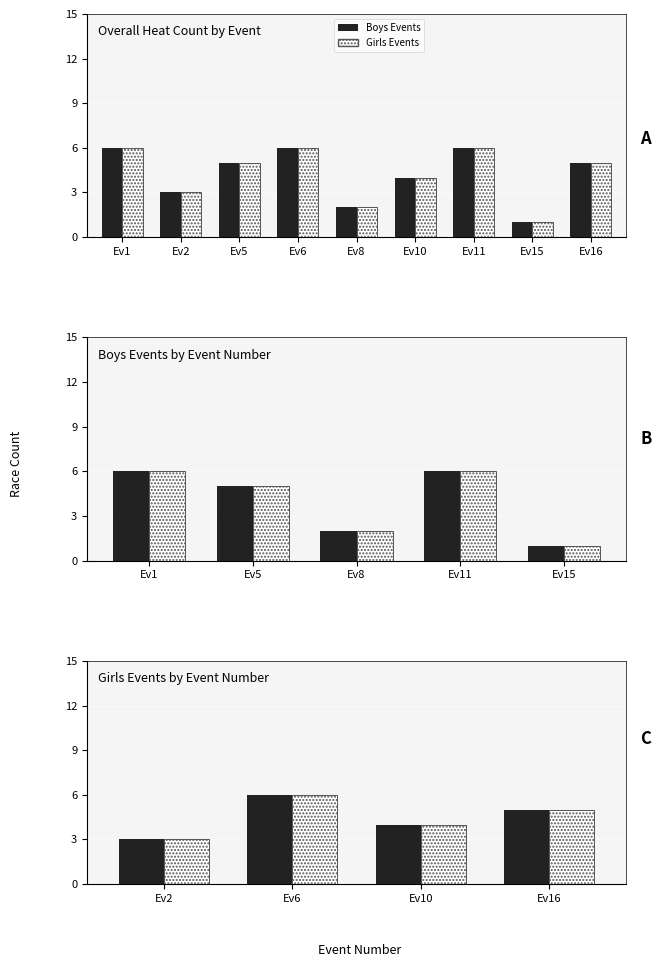

How many values in the Heat Count series are below 5?

4